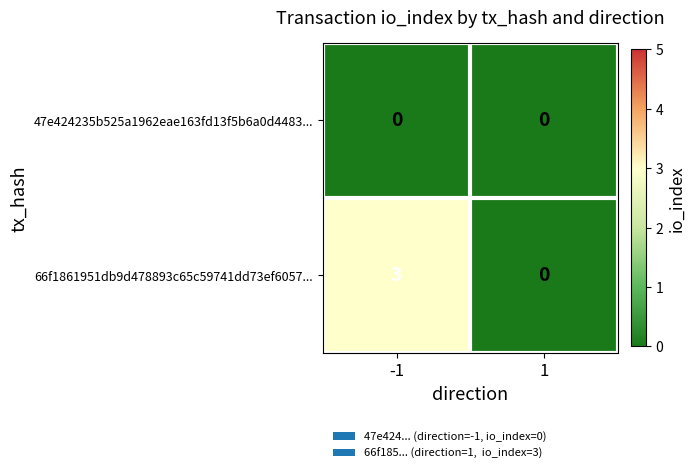

What is the spread (max minus min) of values at -1?

3